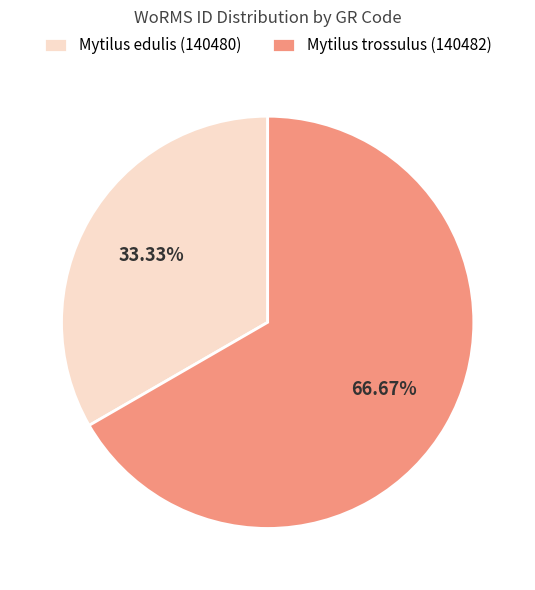

Between Mytilus trossulus (140482) and Mytilus edulis (140480), which is larger?

Mytilus trossulus (140482)